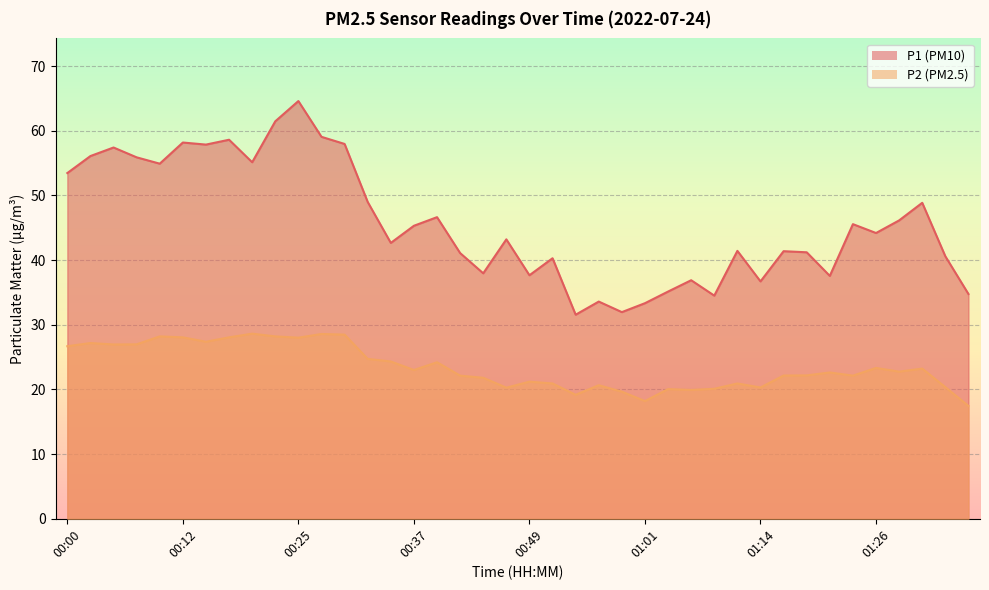

Read the P2 value at 01:19.

22.2